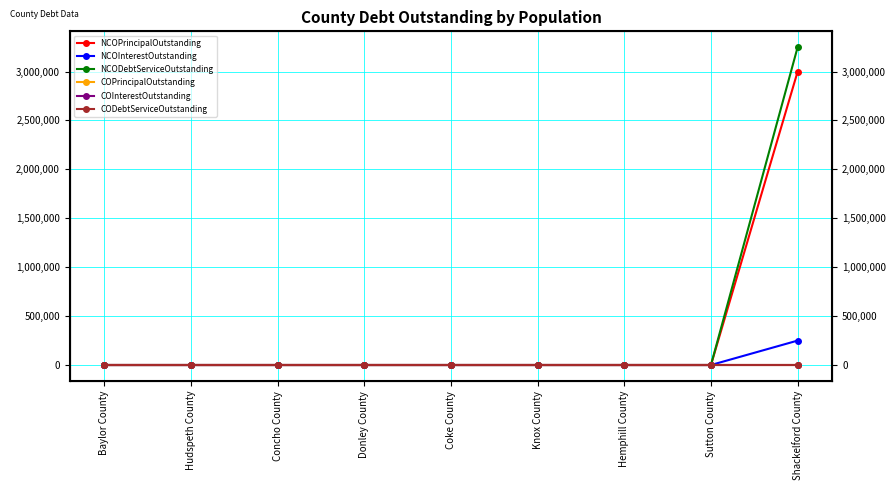

What is the sum of all NCOPrincipalOutstanding values?

2999000.0